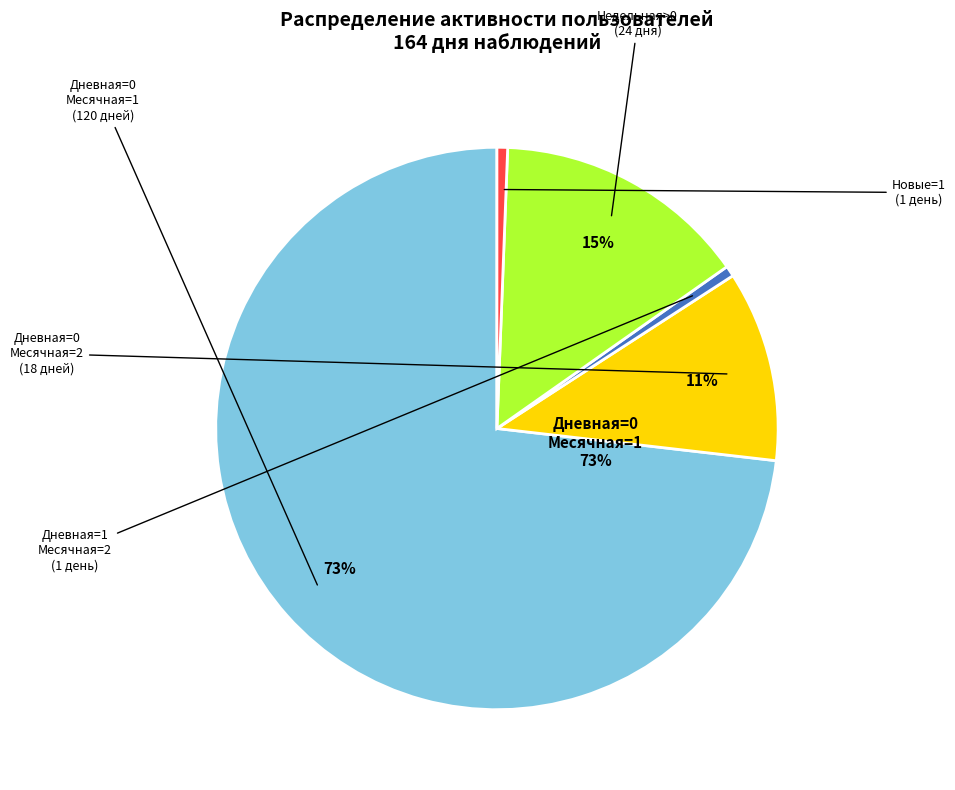

To the nearest percent, what is the average slice percentage?

20%